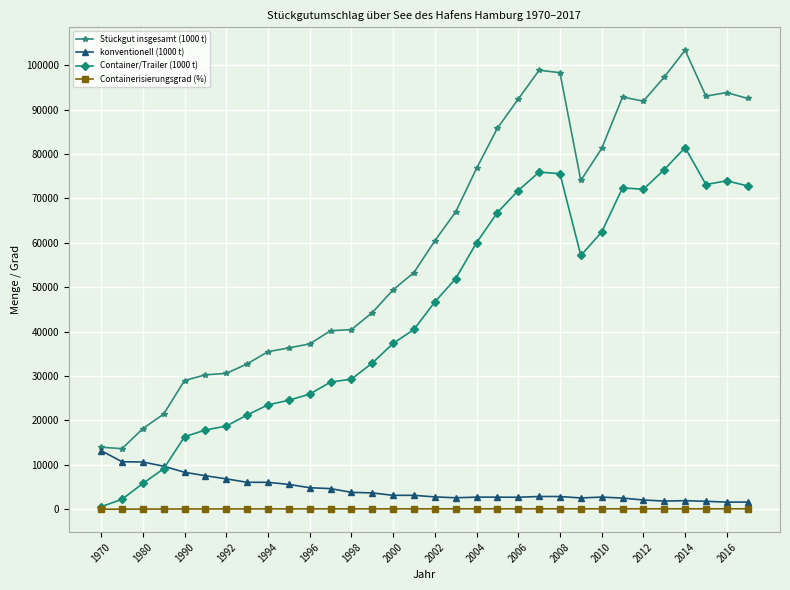

True or false: Stückgut insgesamt (1000 t) has more than 0 interior local peaks.

True